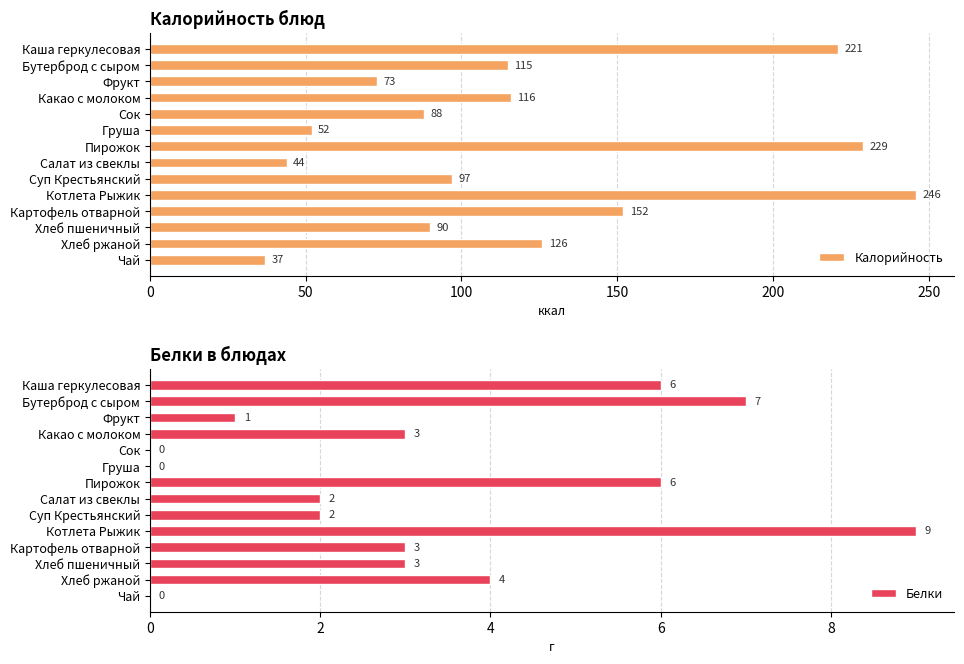

Which series has the largest range (max minus min)?

Калорийность